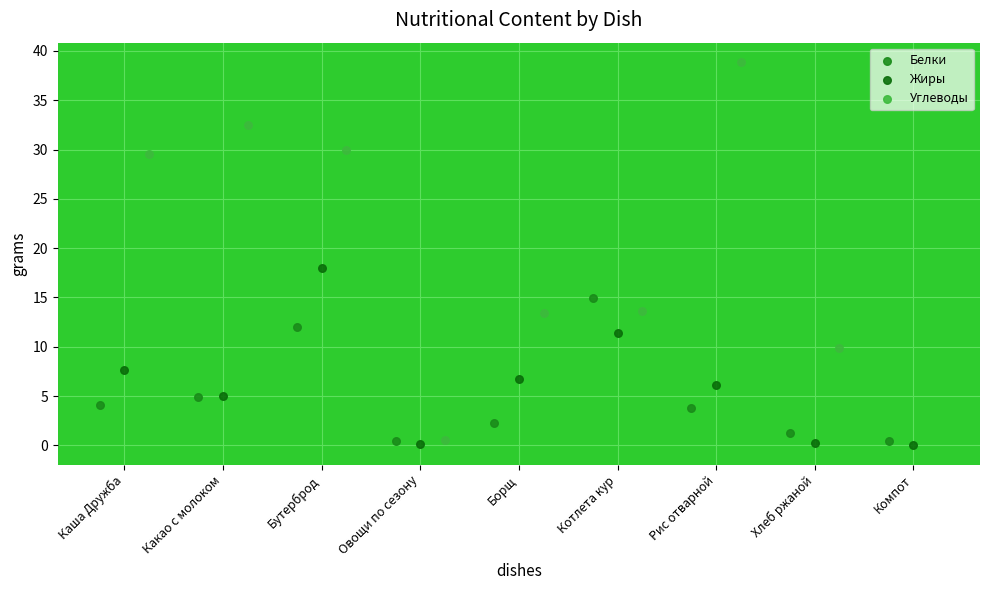

What is the total value across all series at Какао с молоком?

42.4